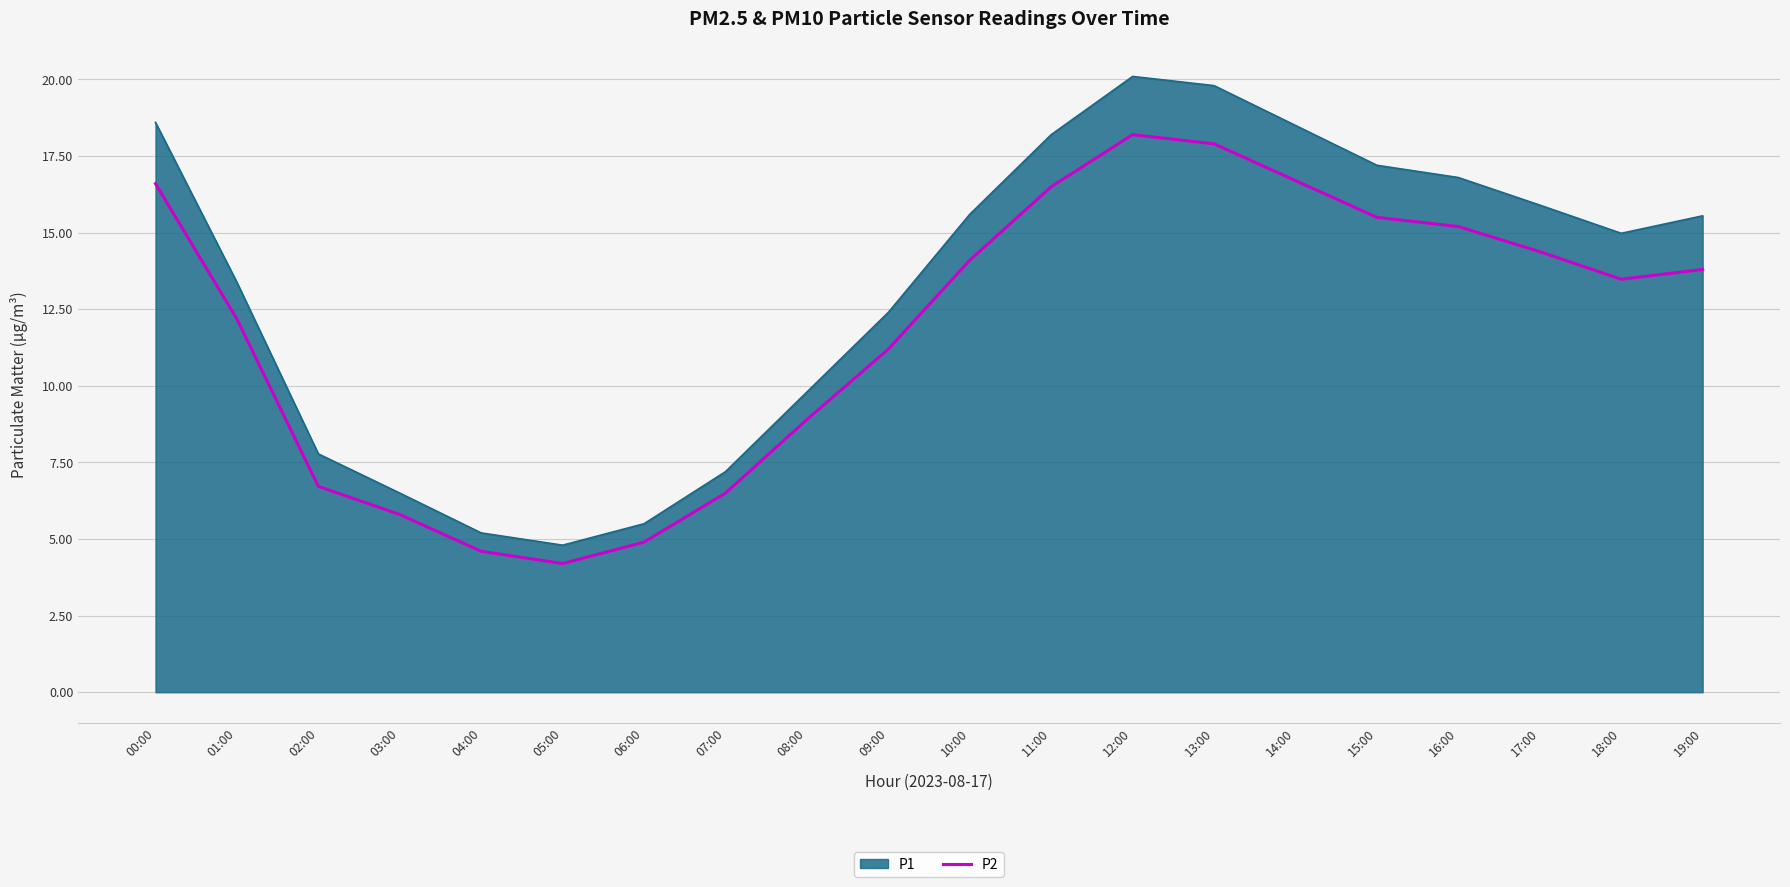

What is the difference between the P2 values at 01:00 and 13:00?

5.7